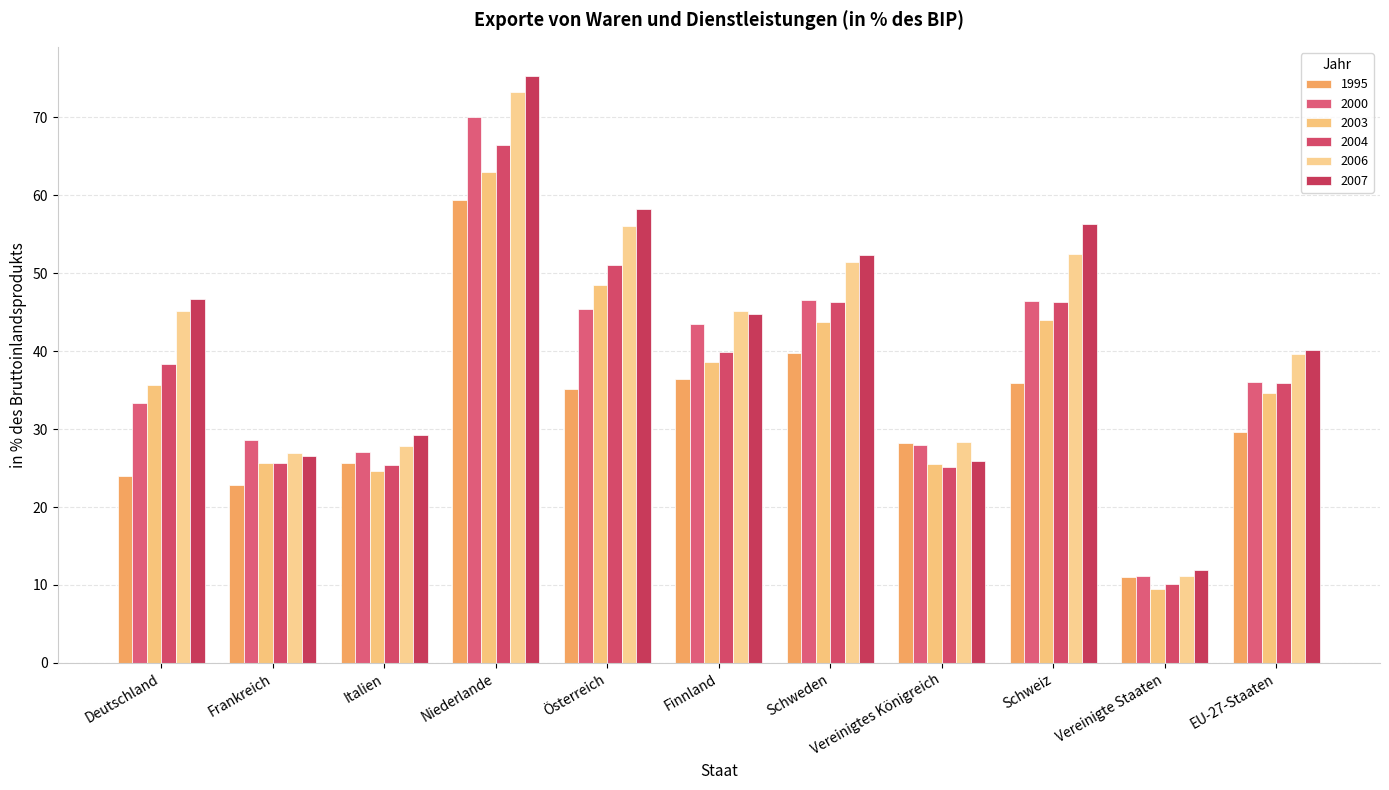

Does the chart contain any negative values?

No